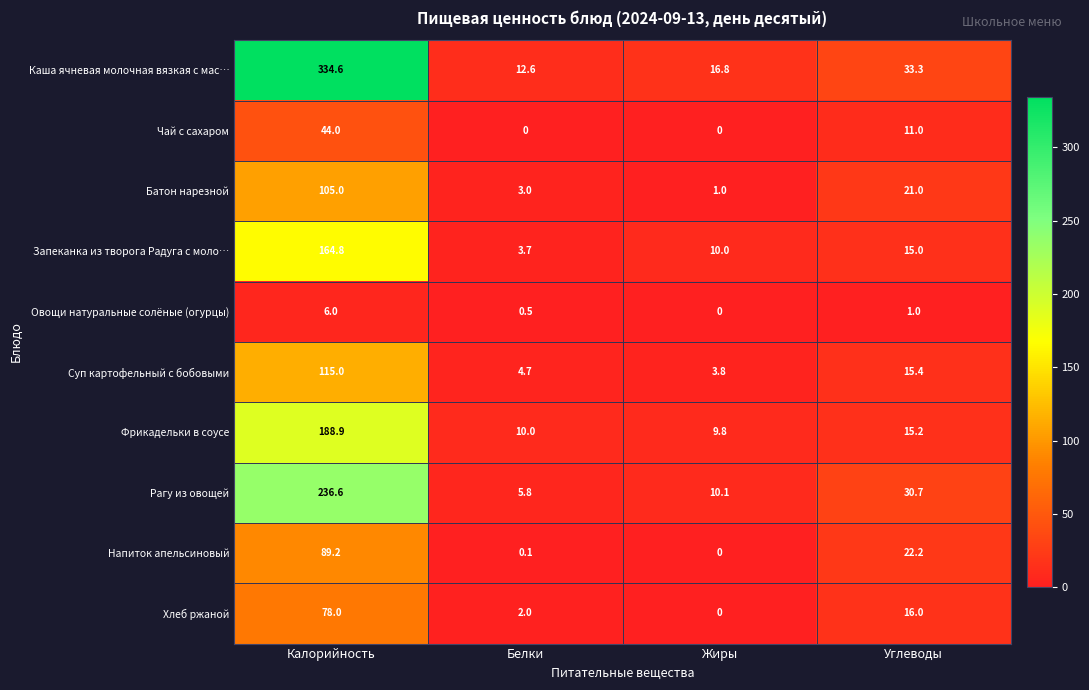

List the series in order of their peak value, highest first.

Каша ячневая молочная вязкая с мас…, Рагу из овощей, Фрикадельки в соусе, Запеканка из творога Радуга с моло…, Суп картофельный с бобовыми, Батон нарезной, Напиток апельсиновый, Хлеб ржаной, Чай с сахаром, Овощи натуральные солёные (огурцы)